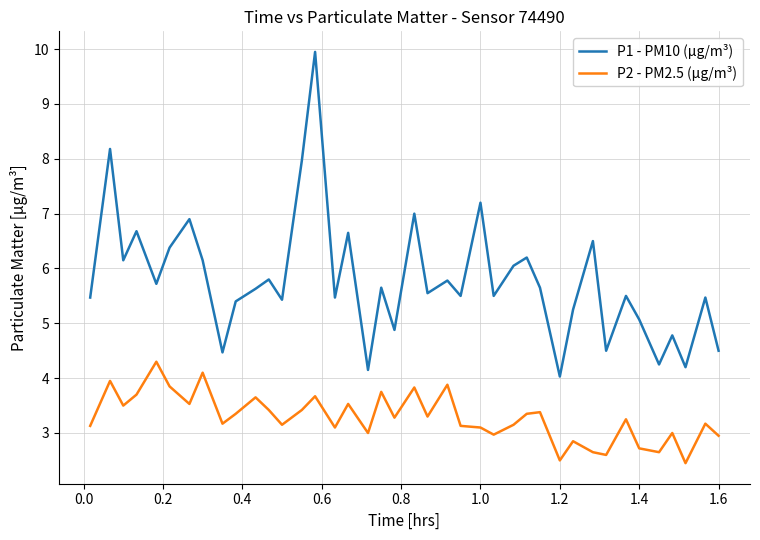

What is the difference between the maximum and minimum values in the P1 - PM10 (µg/m³) series?

5.9